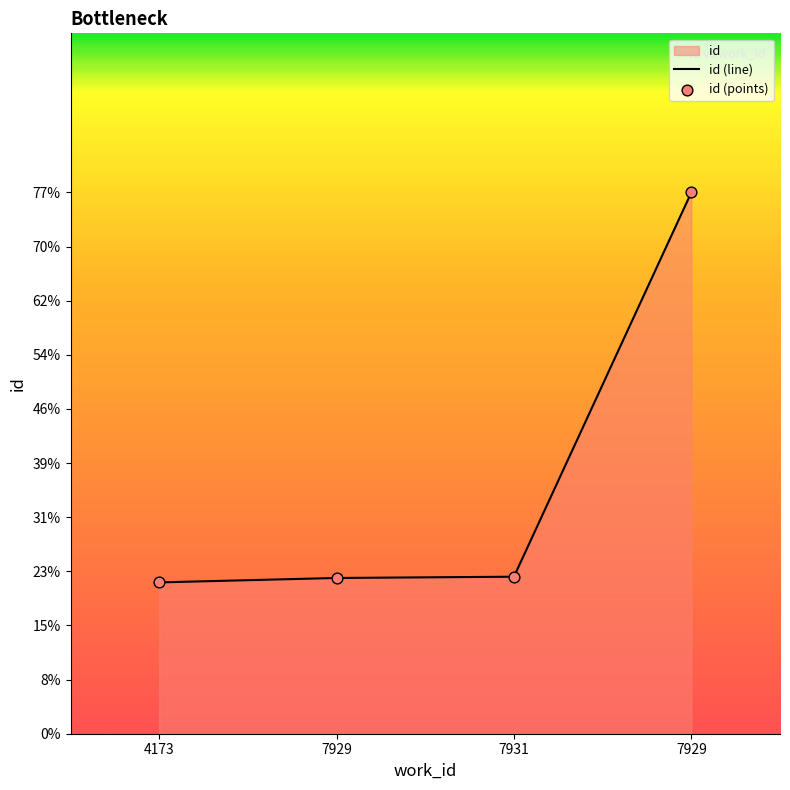

What is the change in value from 7931 to 7929?

+1215